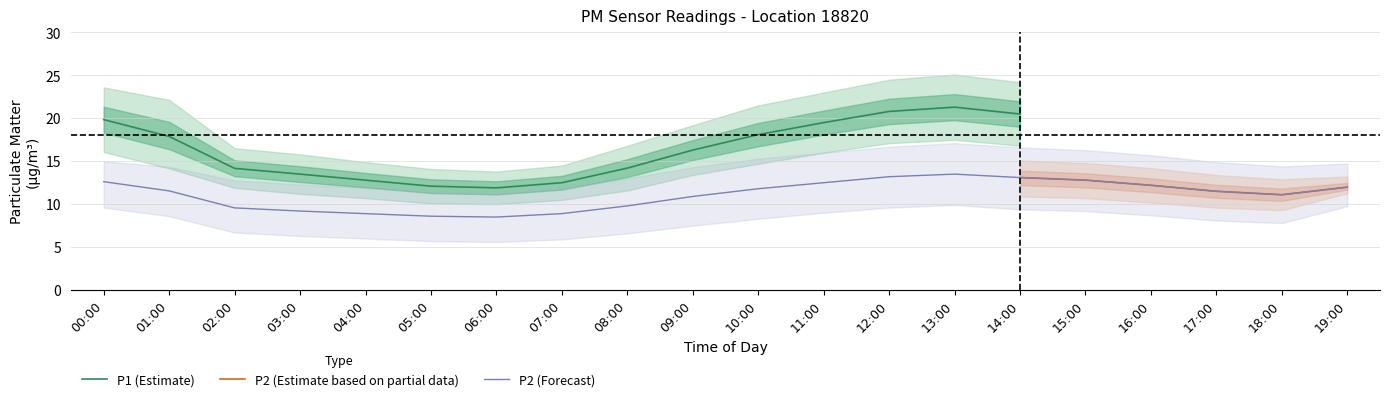

True or false: P2_mean has more than 2 interior local peaks.

False